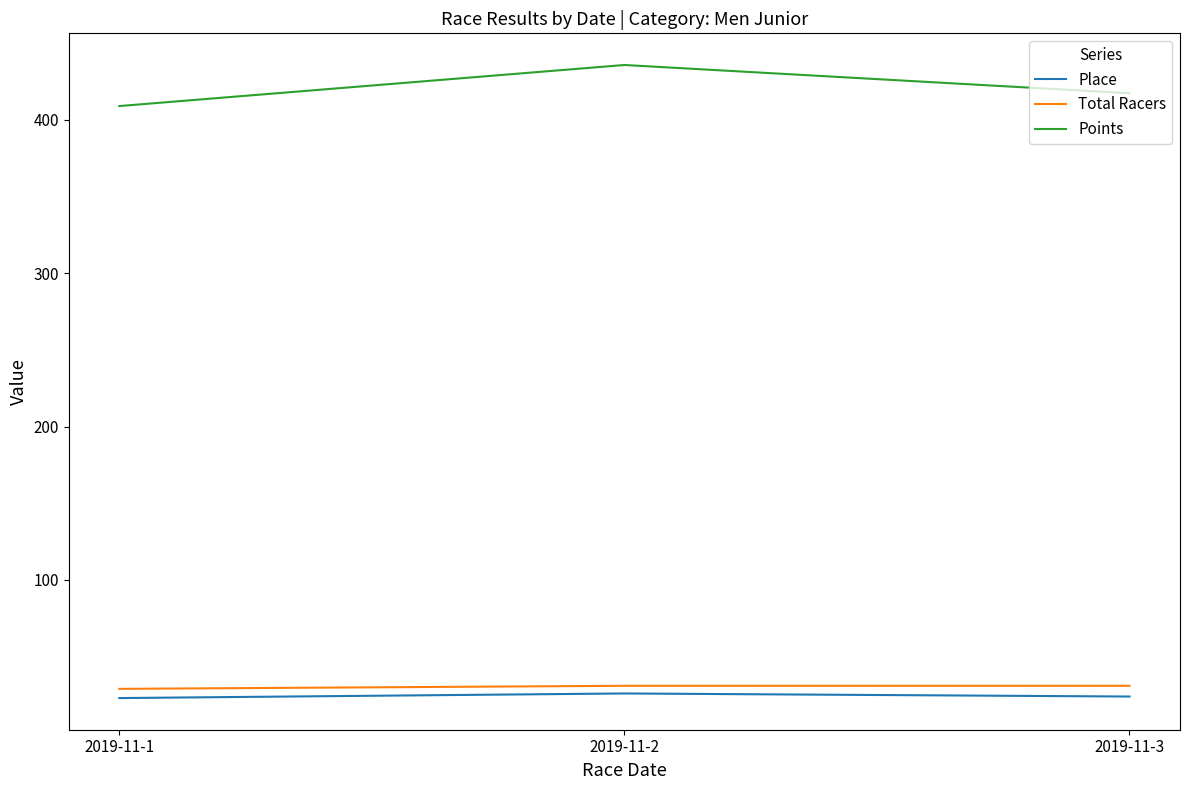

What is the total value across all series at 2019-11-2?

492.7